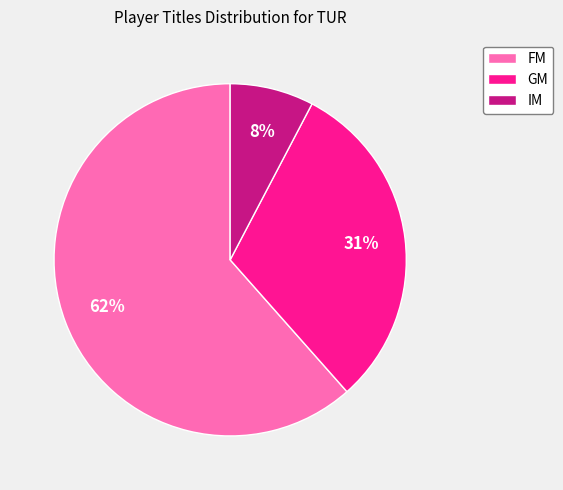

Is there a majority slice in this chart?

Yes